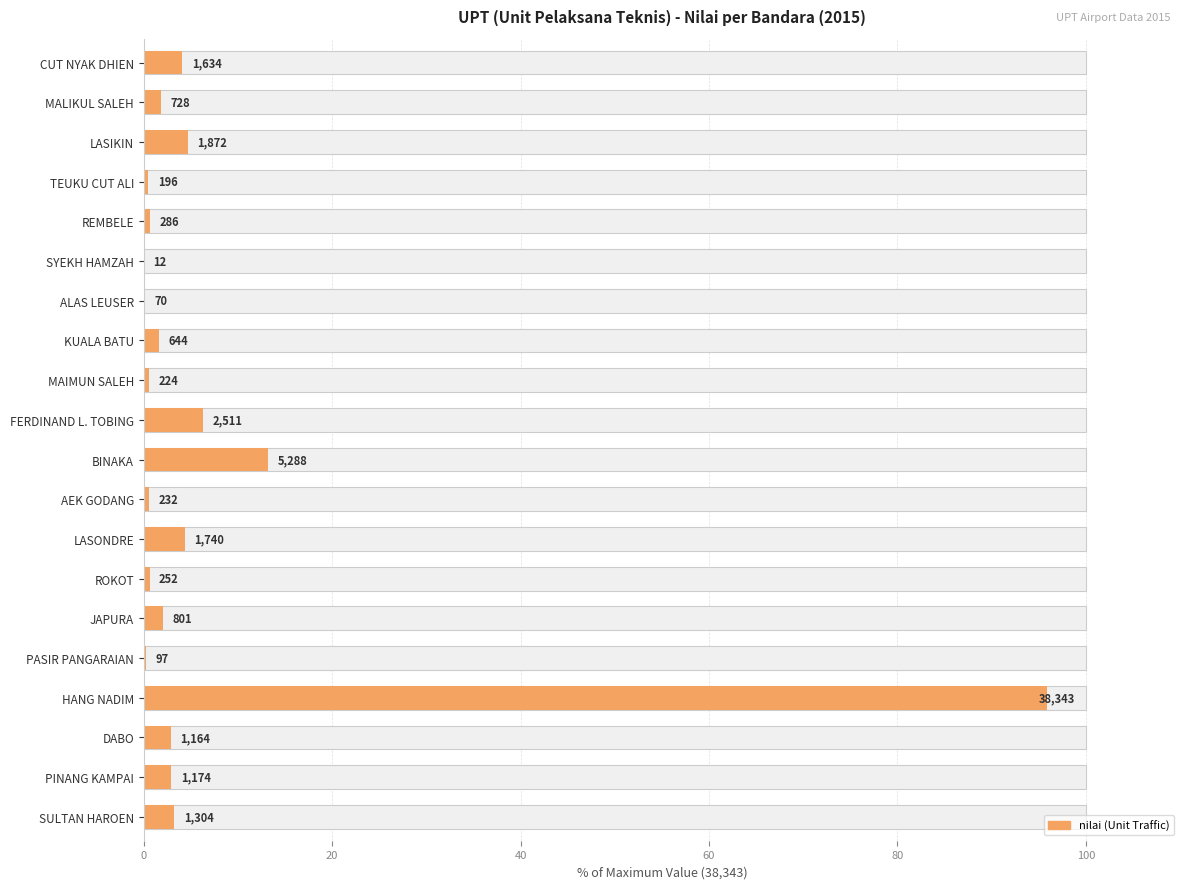

The chart shows a value of 0.7 at JAPURA. True or false?

False